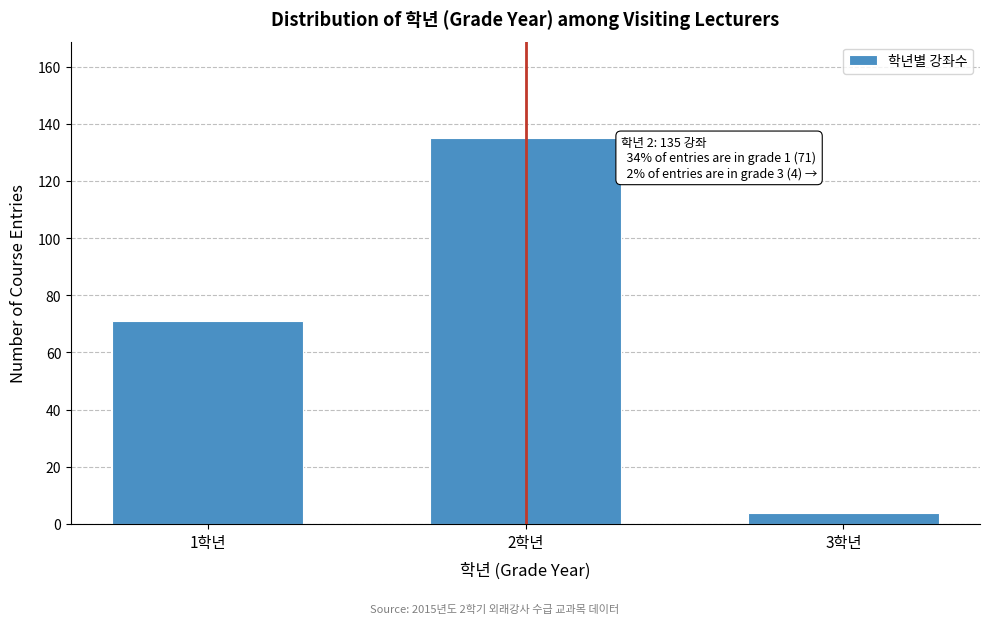

Reading left to right, list all the values displayed in this chart.

1학년=71	2학년=135	3학년=4